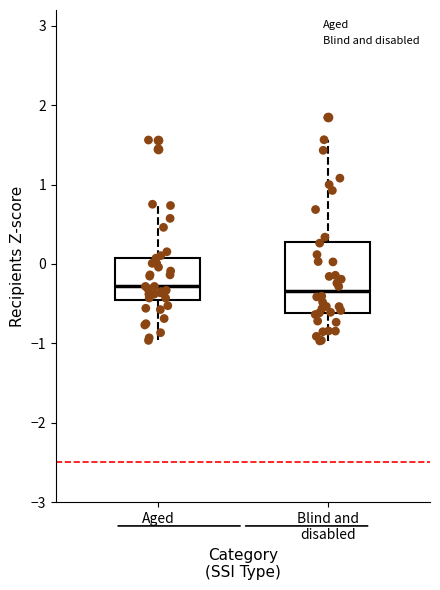

Where is the upper edge of the box for Blind and disabled on the y-axis? The values are not printed on the chart, so give them approximately, as read against the axis.

0.3